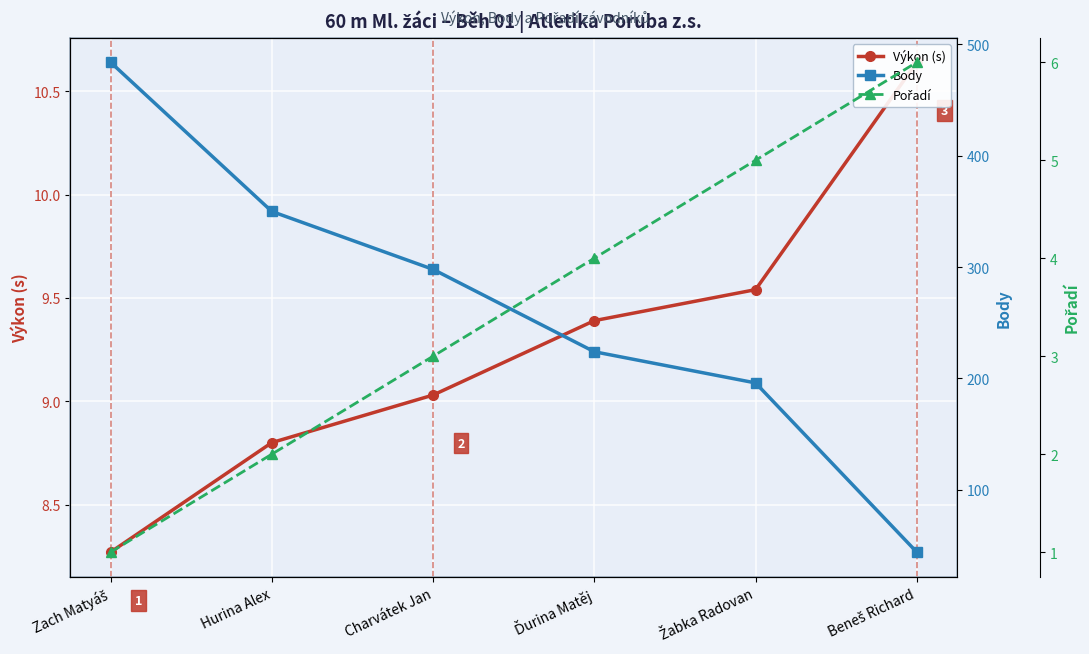

What is the greatest value displayed?

484.0